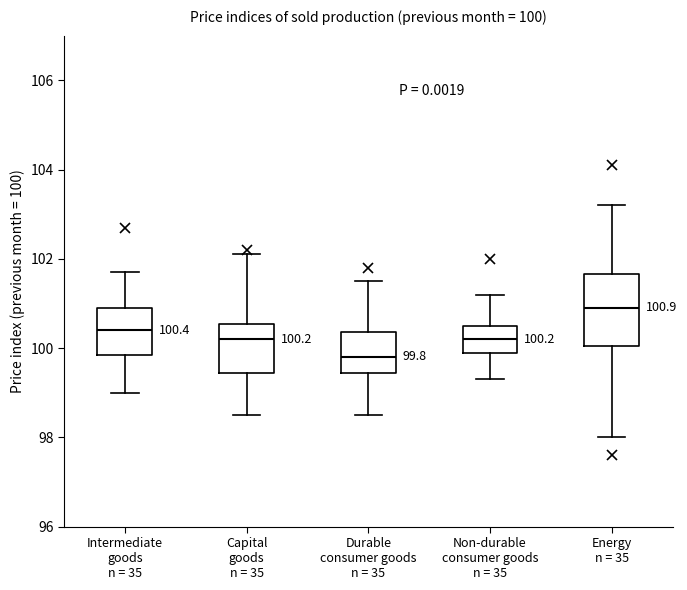

Comparing the boxes themselves (not the whiskers), which one is the tallest?

Energy n = 35